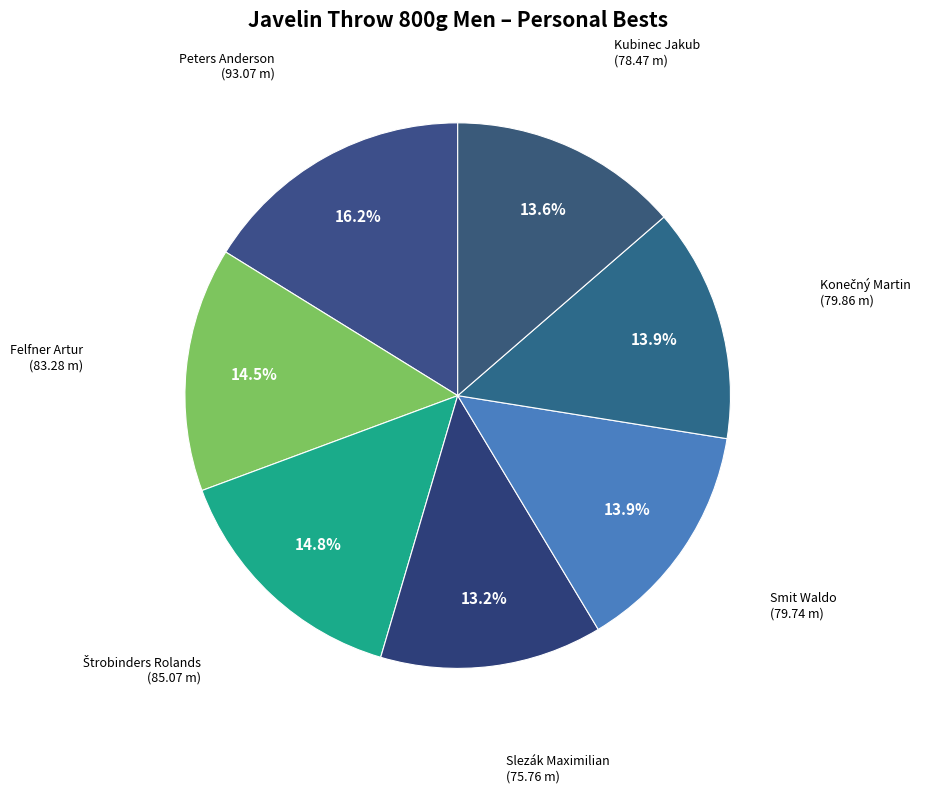

What portion of the pie excludes Kubinec Jakub (78.47 m)?

86.4%